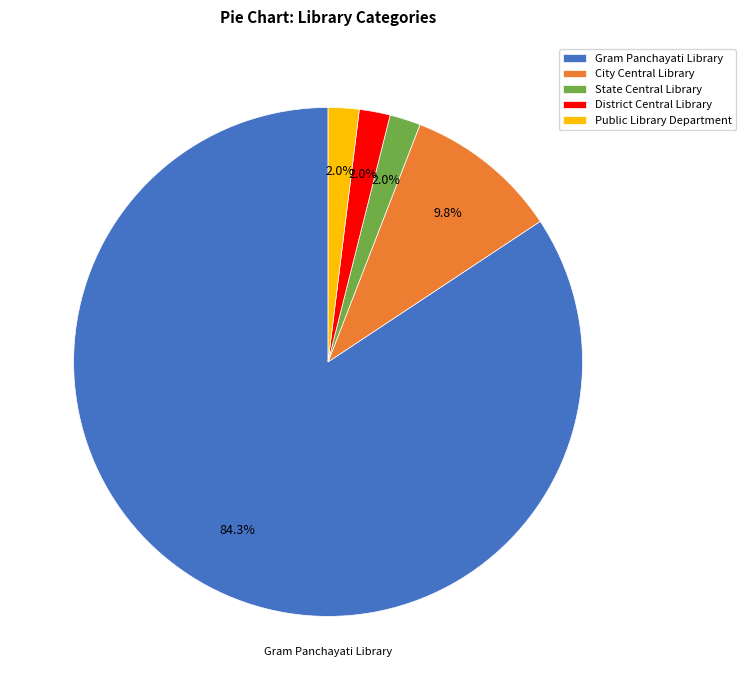

Between Public Library Department and City Central Library, which is larger?

City Central Library